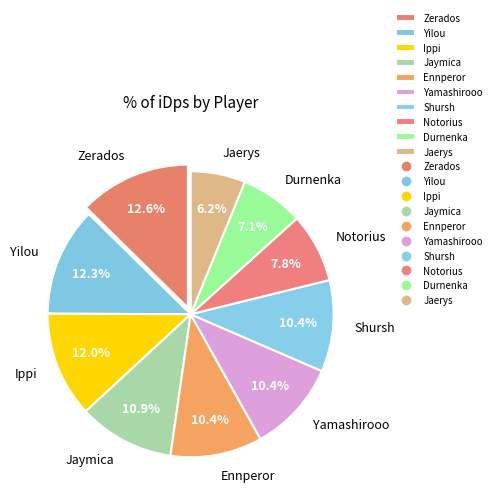

How many slices are in this pie chart?

10